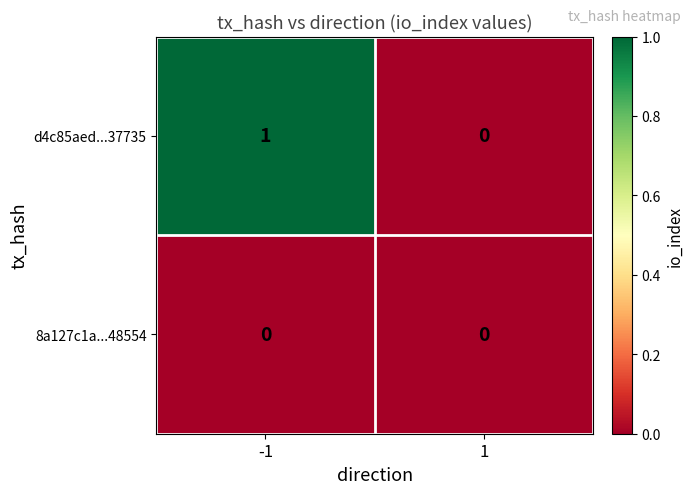

Rank the series by their maximum value, from lowest to highest.

8a127c1a...48554, d4c85aed...37735